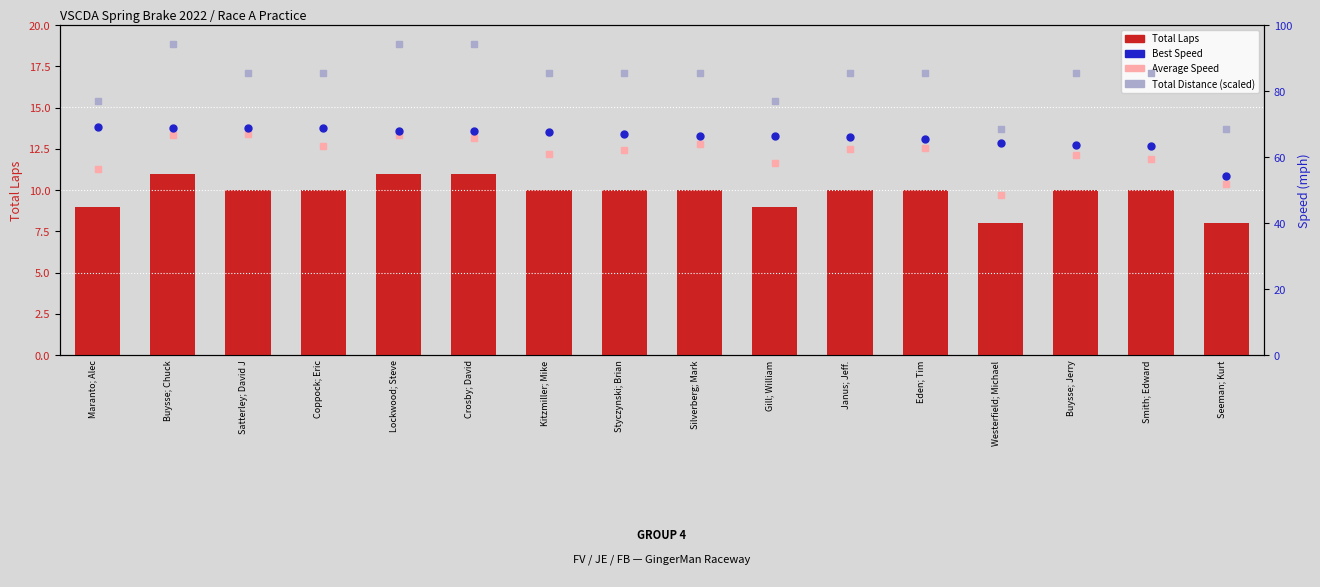

Which series has the largest total across all categories?

Total Distance (scaled)